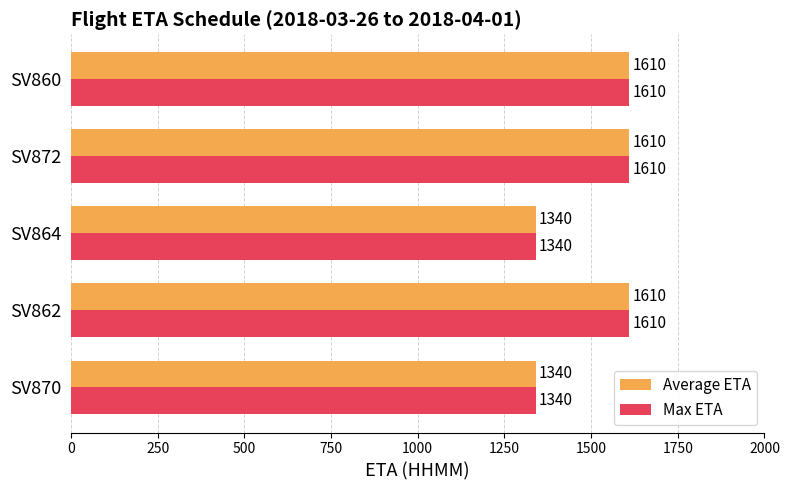

What is the total value across all series at SV870?

2680